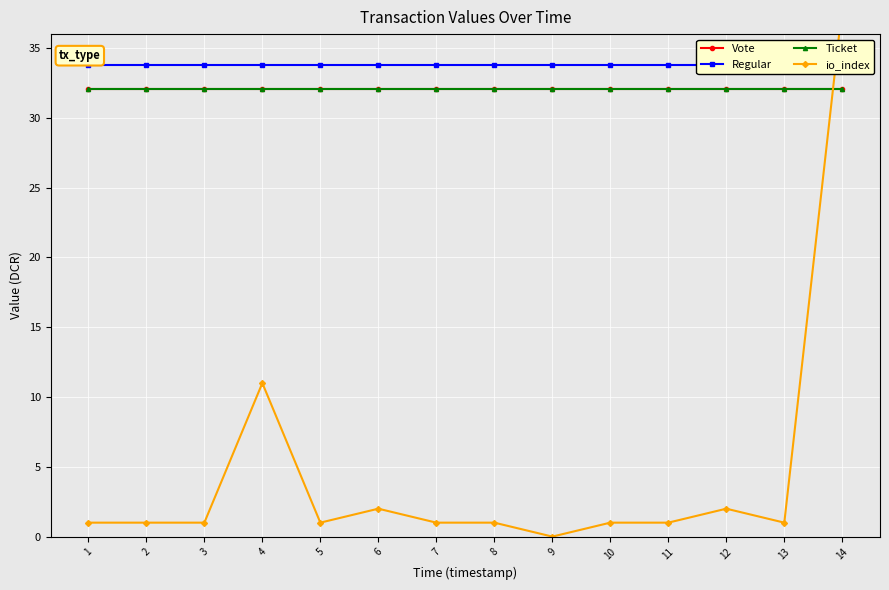

What is the sum of all io_index values?

62.0